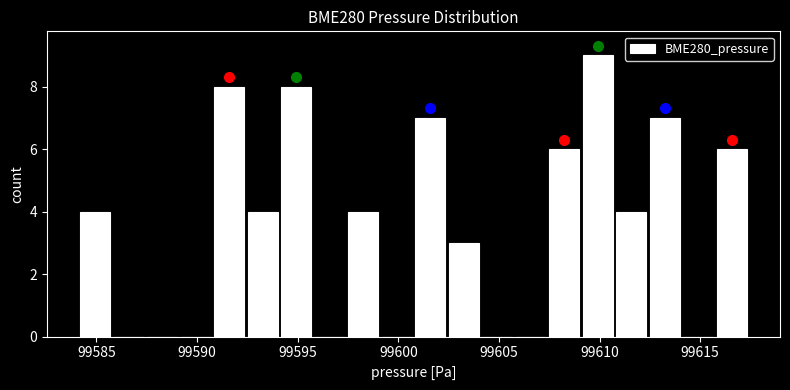

Around what value on the x-axis is the tallest bar? Give the approximate position of its centre, as read against the axis.

99610.0